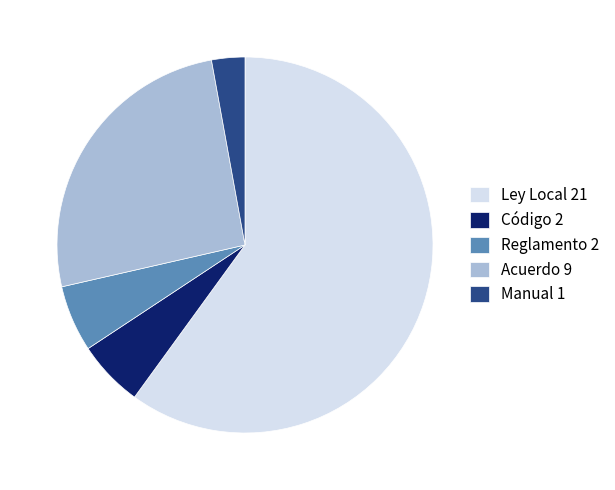

Do Ley Local 21 and Acuerdo 9 together represent more than half of the pie?

Yes